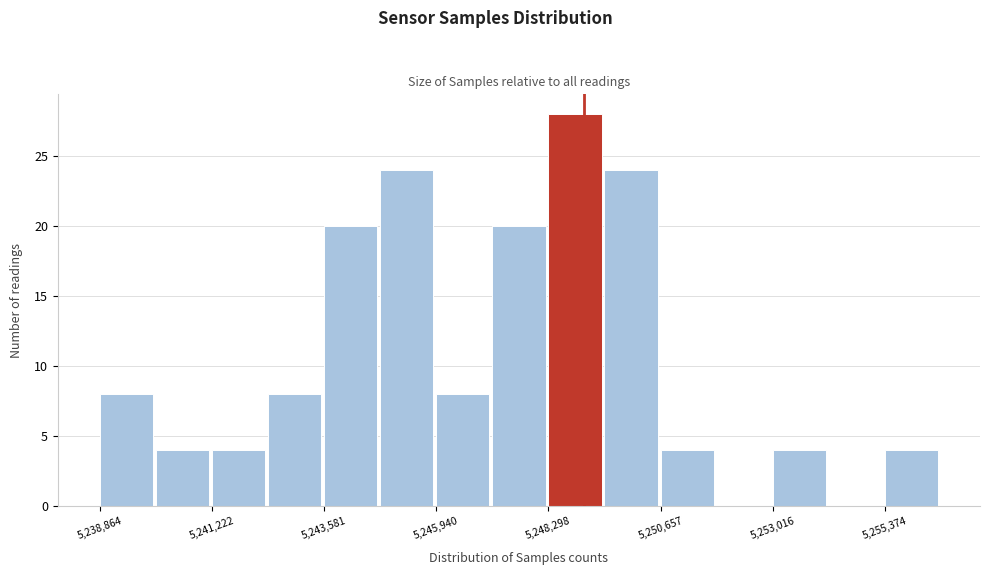

Around what value on the x-axis is the tallest bar? Give the approximate position of its centre, as read against the axis.

5249000